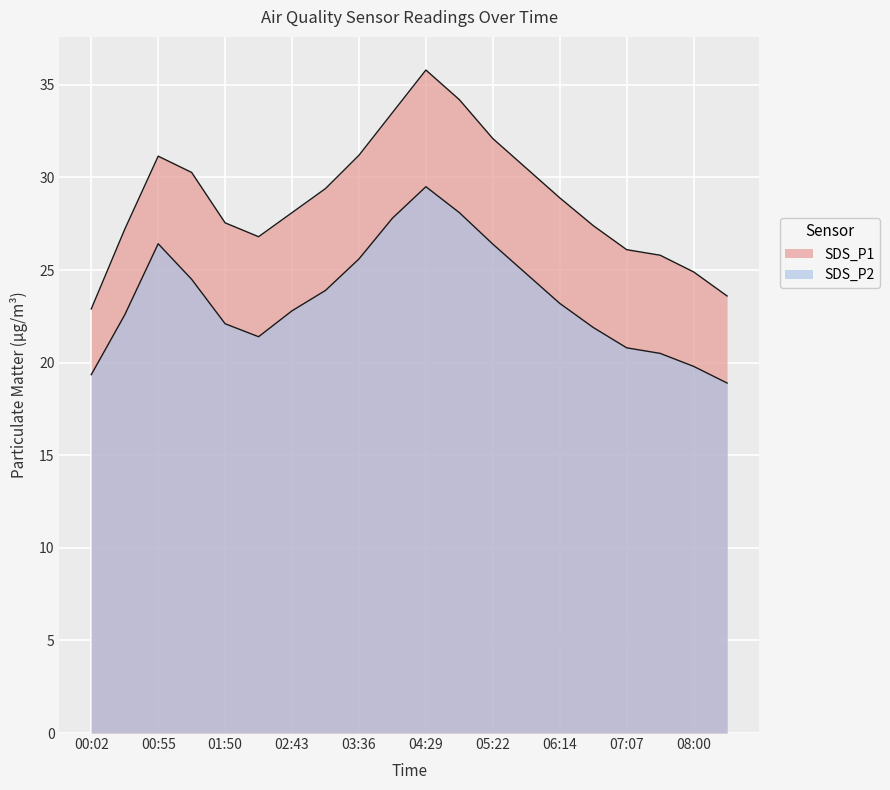

What is the total value across all series at 02:43?

50.9